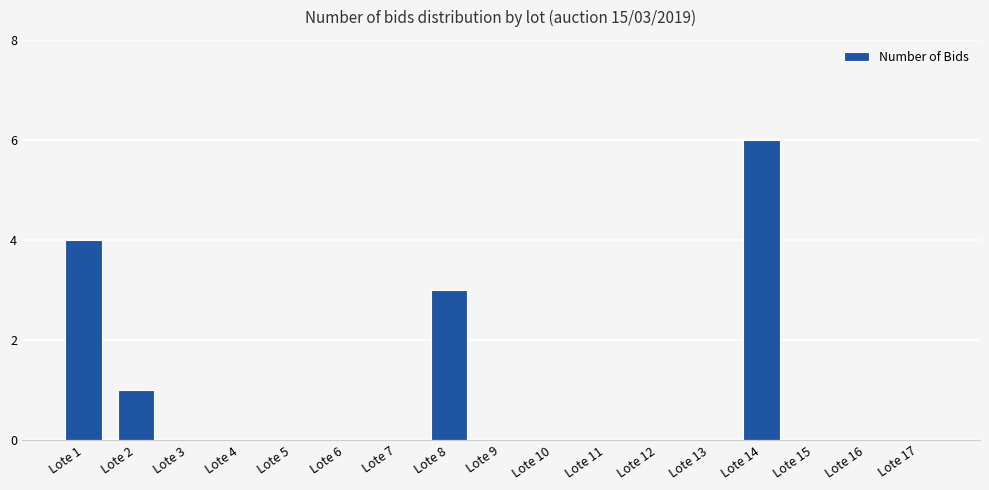

Which label corresponds to the largest value in the chart?

Lote 14